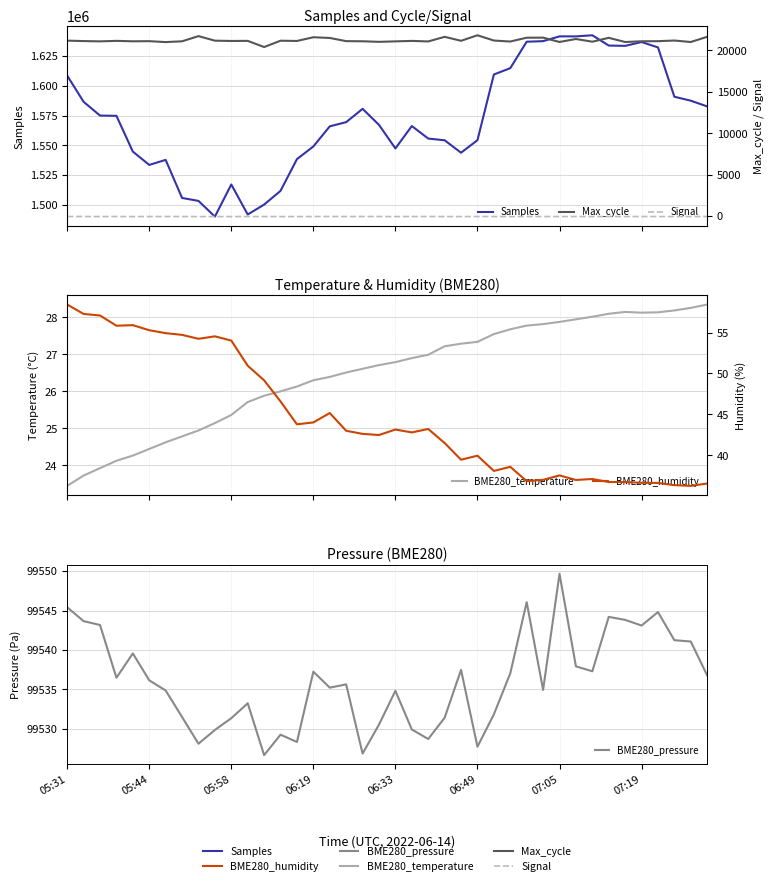

Count the number of data series in this chart.

6